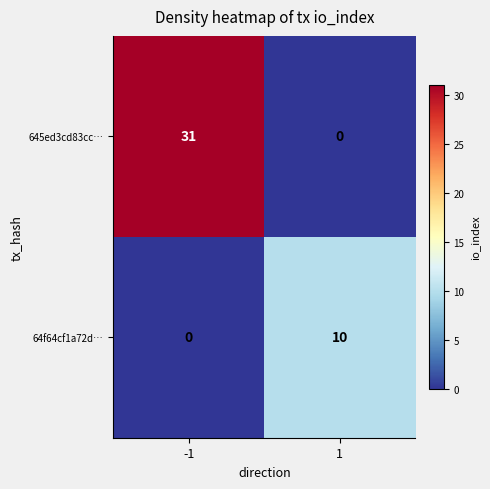

List the series in order of their overall mean, highest first.

645ed3cd83cc…, 64f64cf1a72d…